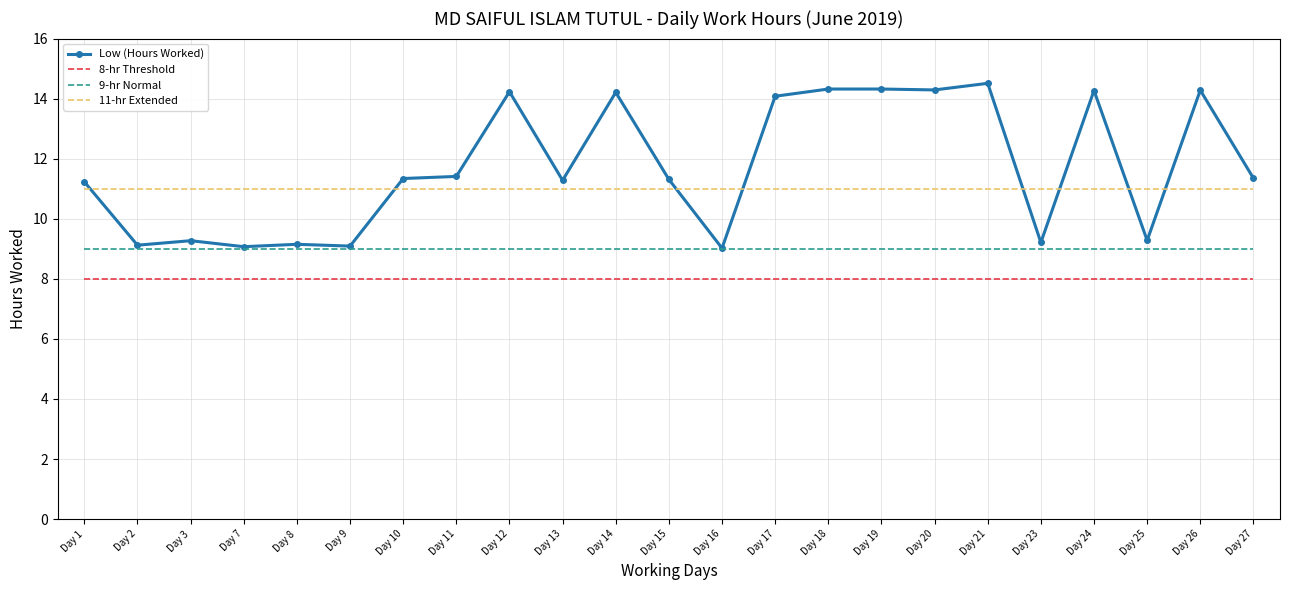

What is the total value across all series at Day 14?

42.2